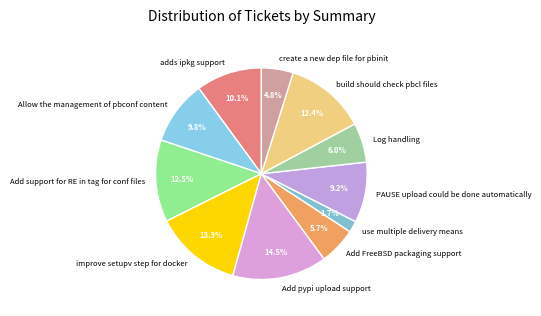

To the nearest percent, what percentage of the pie is build should check pbcl files?

12%